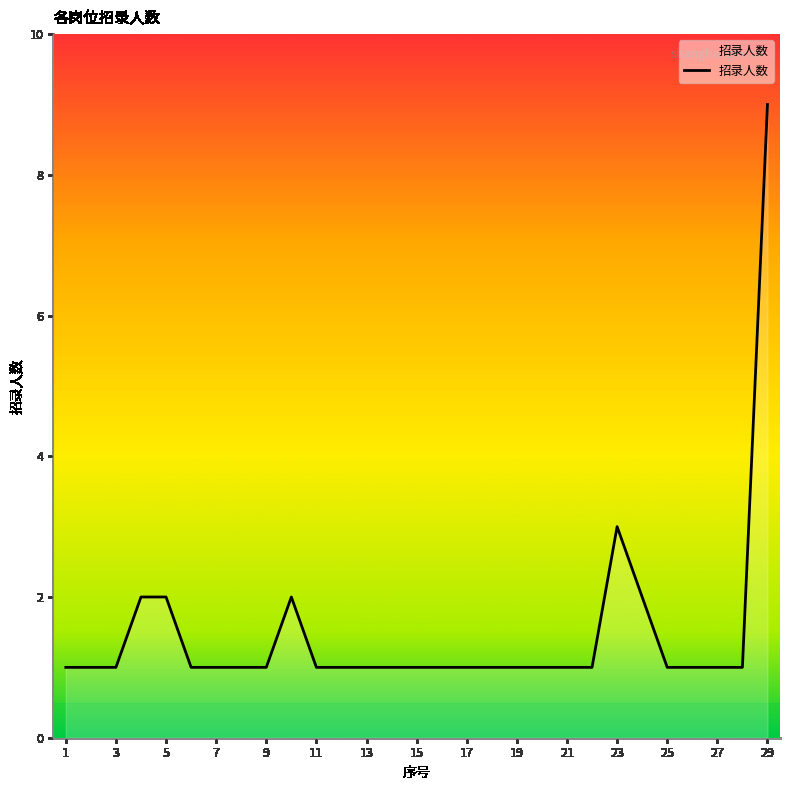

How many series are shown in this chart?

1